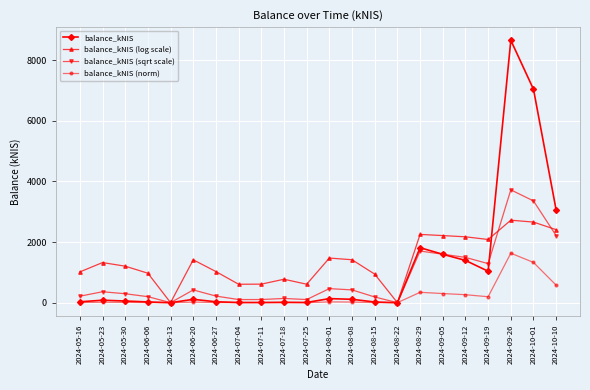

What is the difference between the second highest and second lowest values in the balance_kNIS (sqrt scale) series?

3355.1